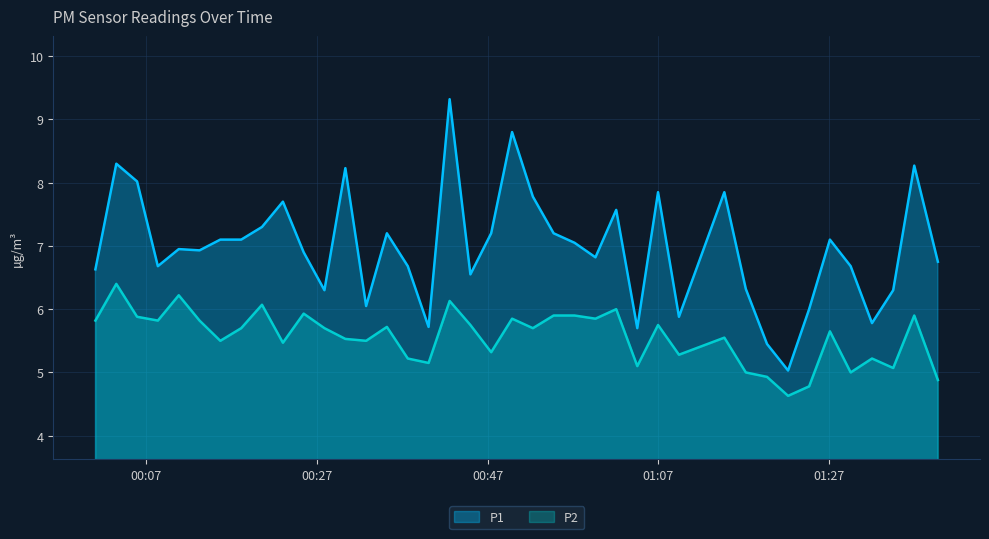

At 2023-08-17T01:32:01, list the series in order from largest to smallest.

P1, P2